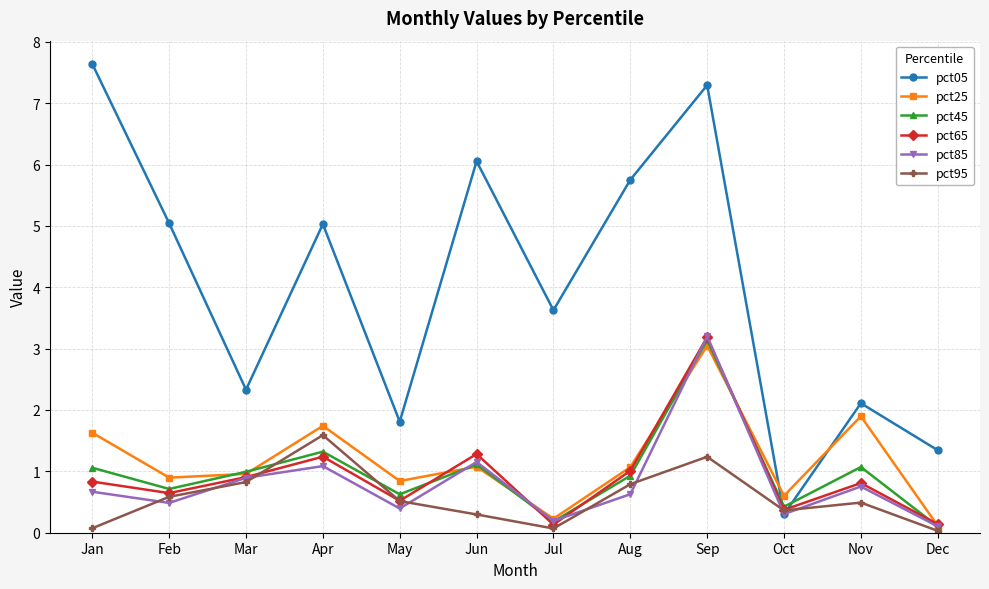

Between which two adjacent categories do pct45 and pct85 first intersect?

May and Jun